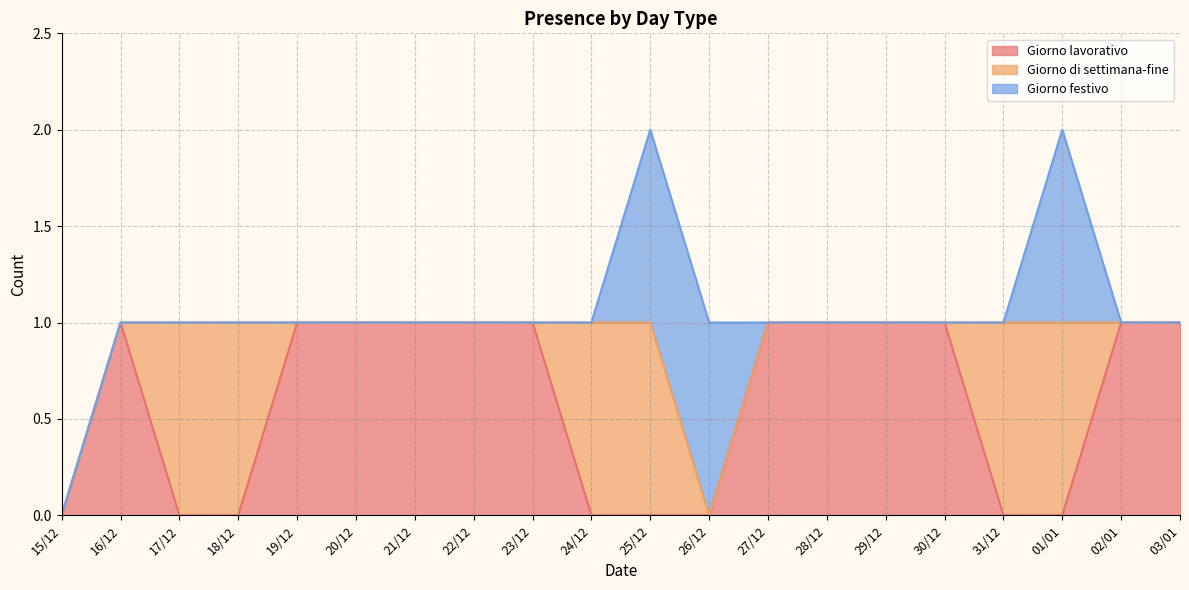

At which category is the sum across all series the highest?

25/12